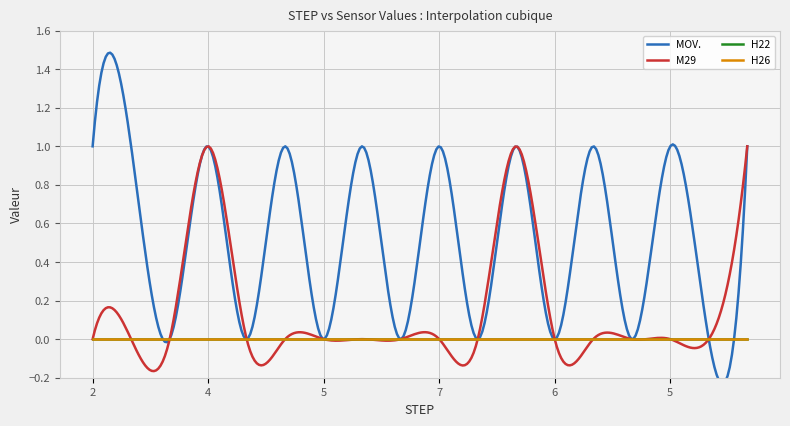

At how many categories does at least one series exceed 0?

10